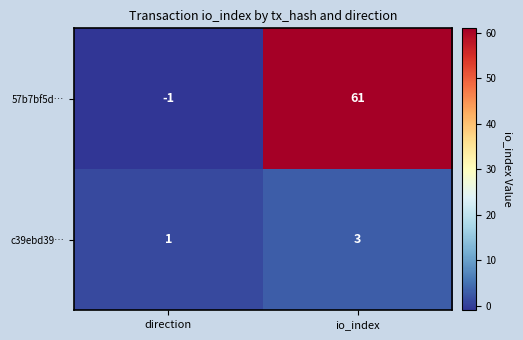

What is the sum of all c39ebd39… values?

4